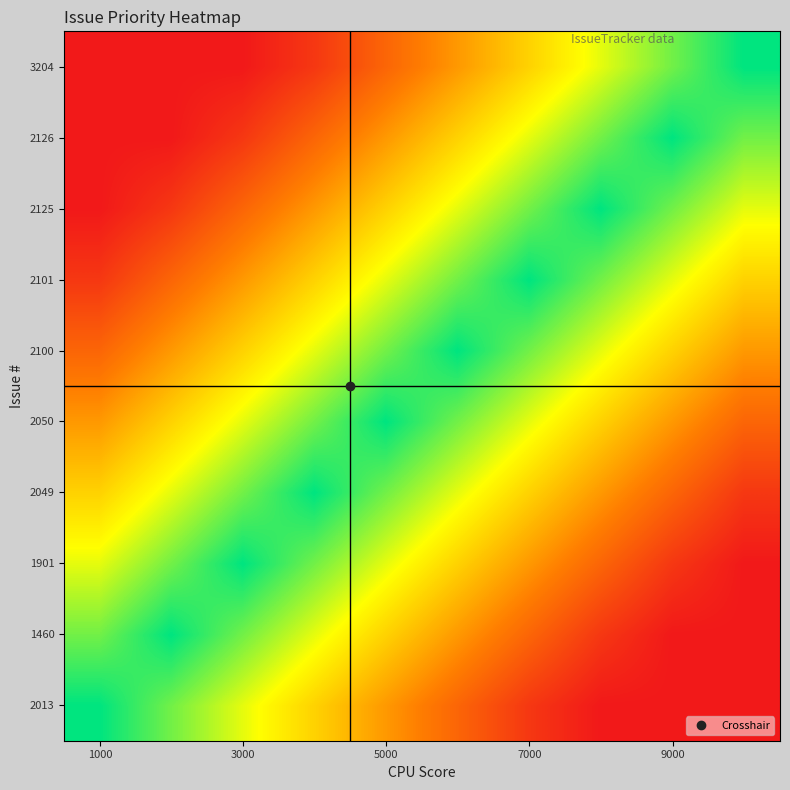

At which category does the chart reach its minimum across all series?

7